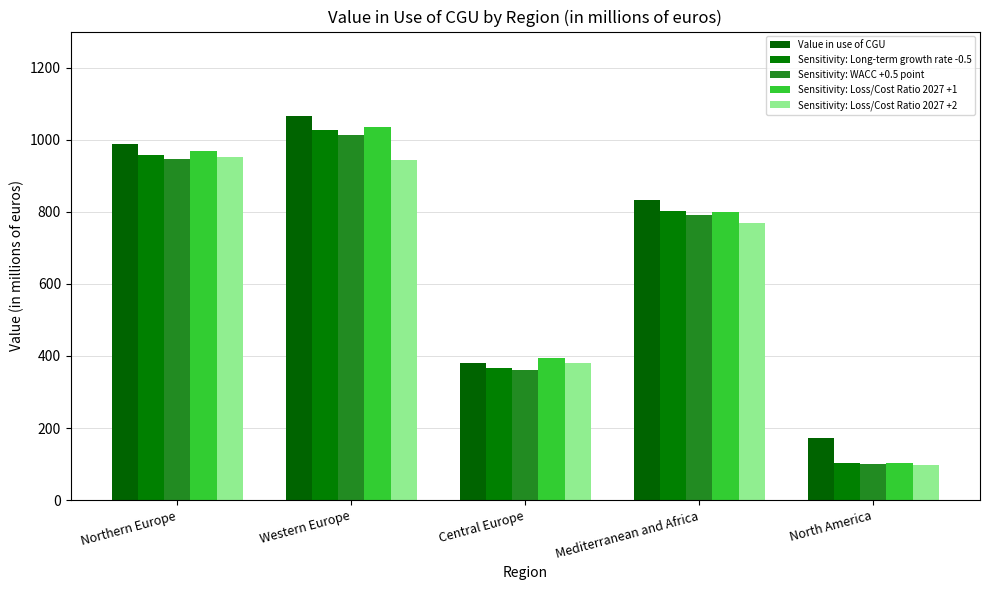

Count the number of data series in this chart.

5